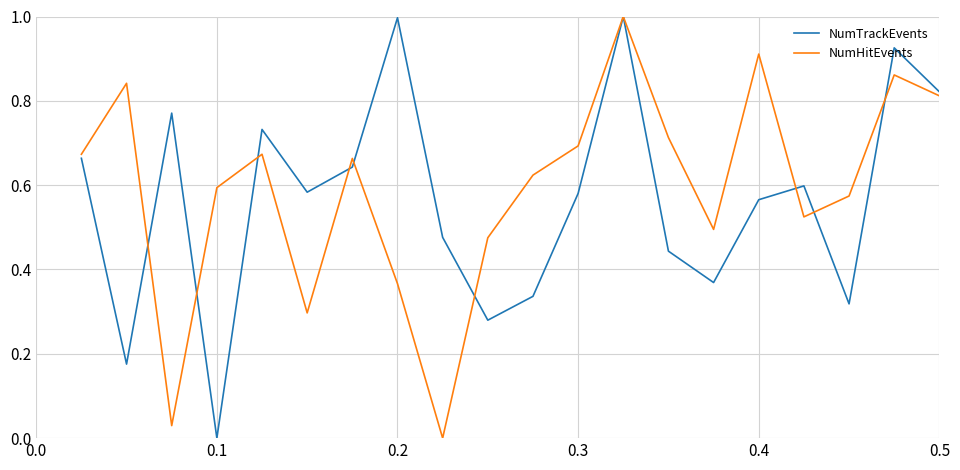

What is the greatest value displayed?

1.0